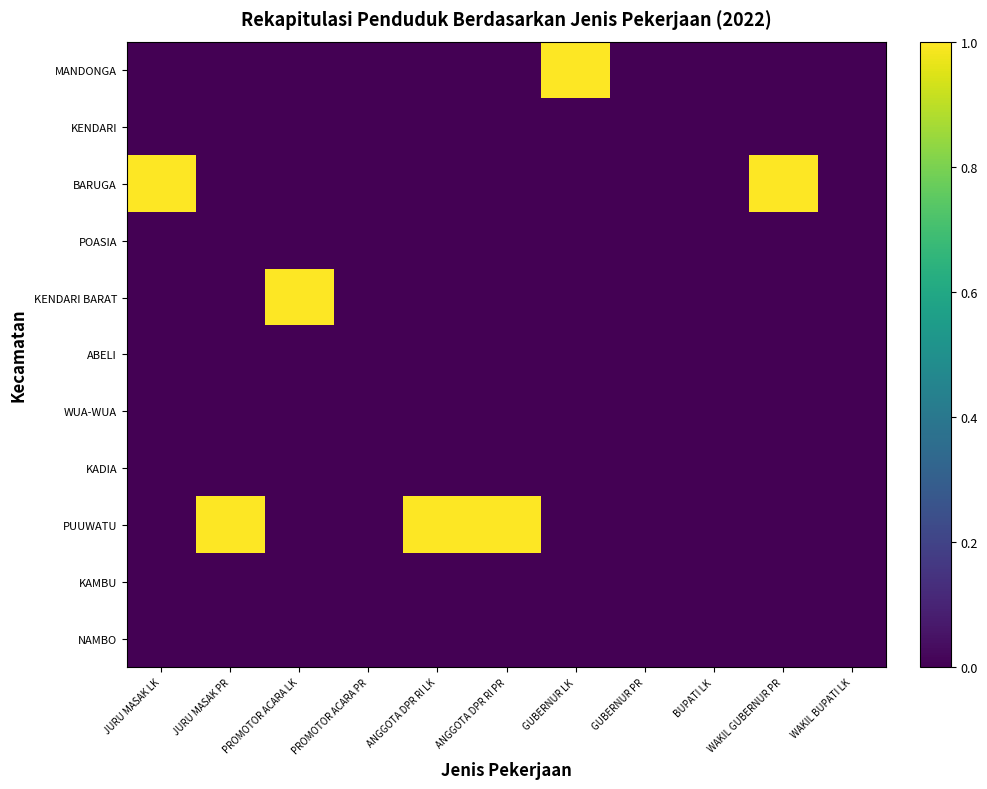

Which series has the widest spread of values?

MANDONGA